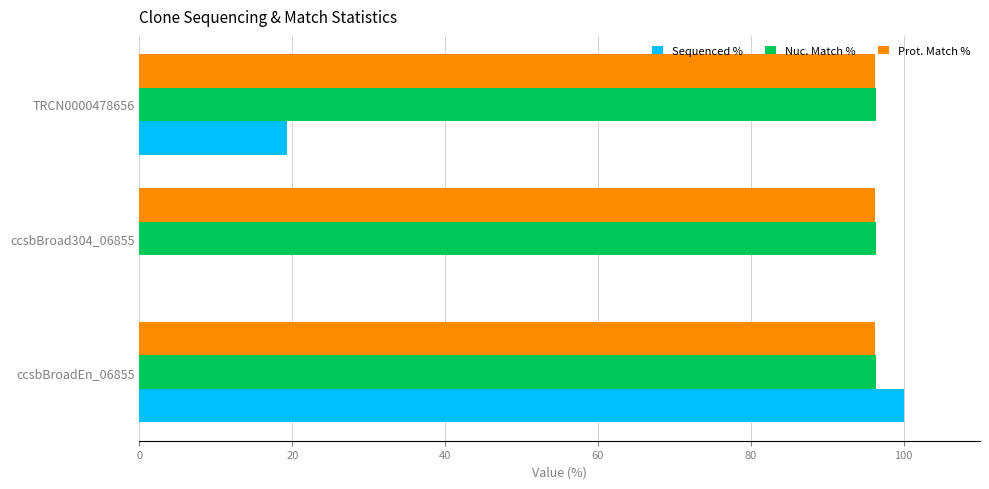

Is it true that Sequenced % equals 100.0 at ccsbBroadEn_06855?

True